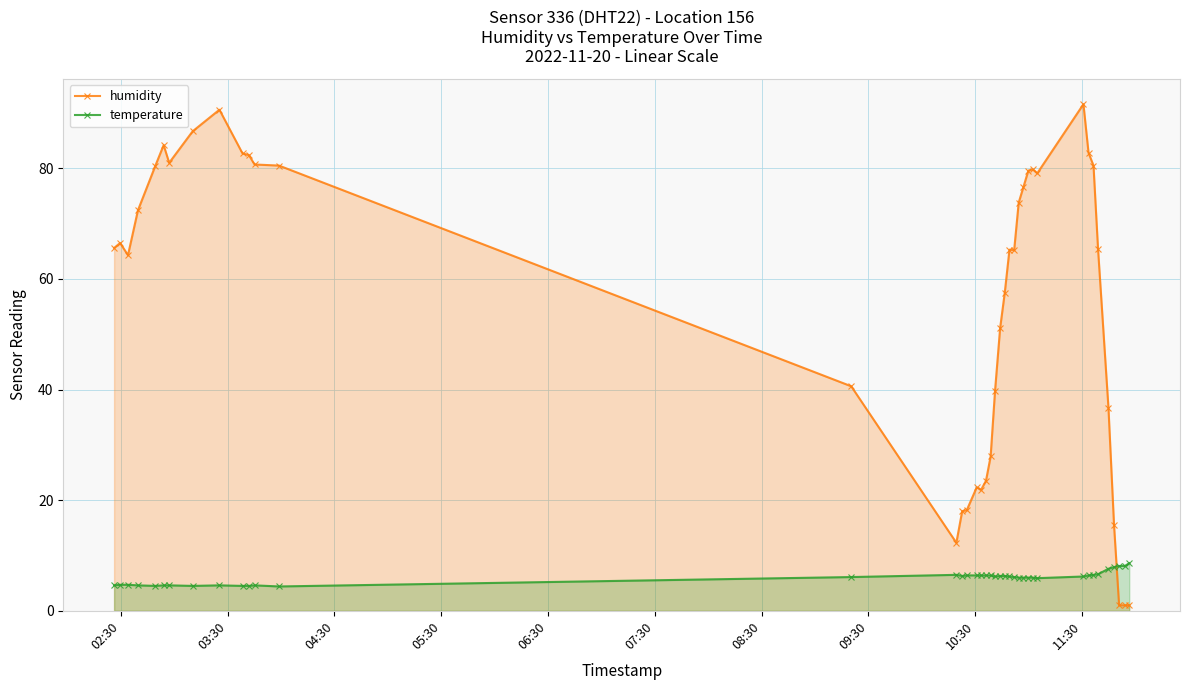

Which series has the largest range (max minus min)?

humidity